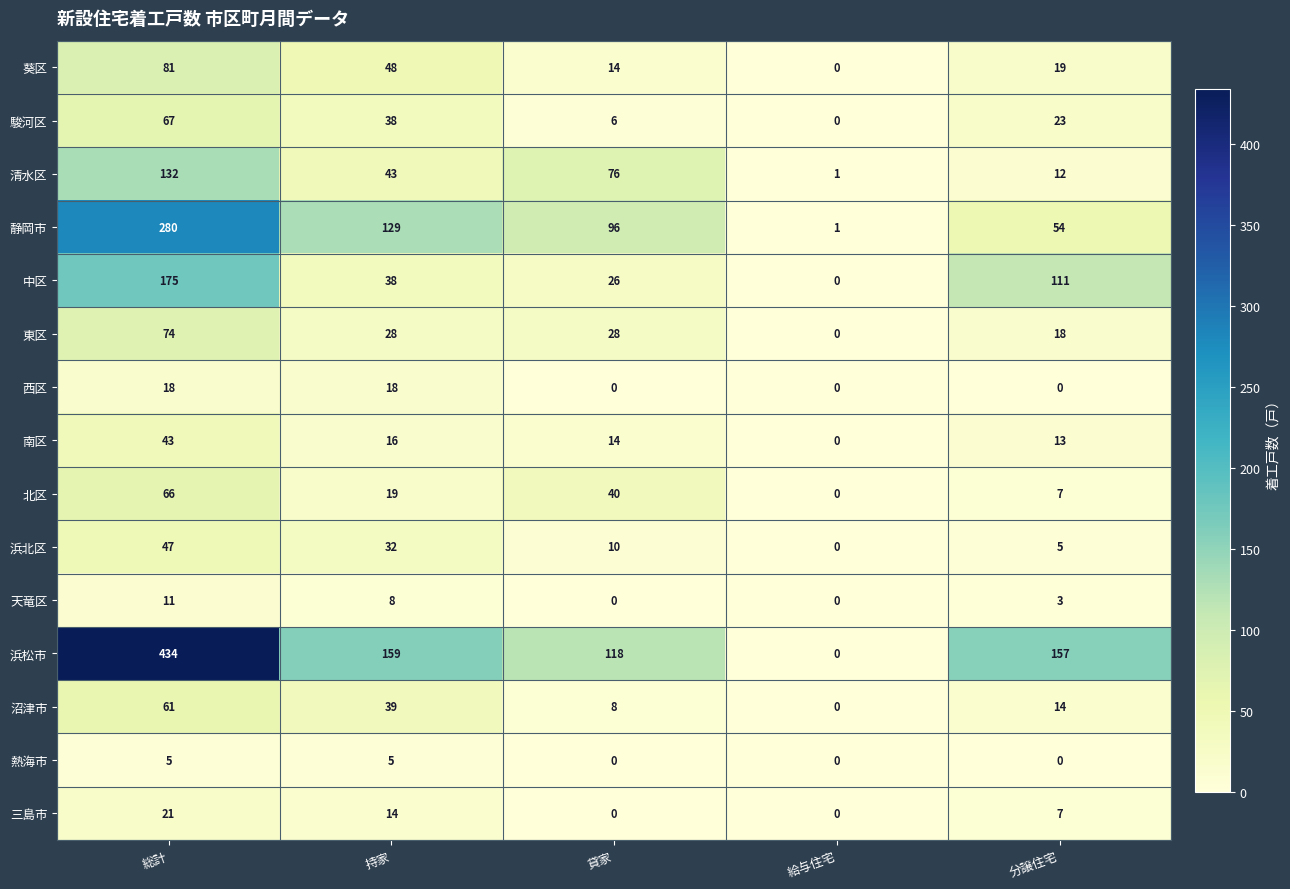

Read the 浜松市 value at 持家.

159